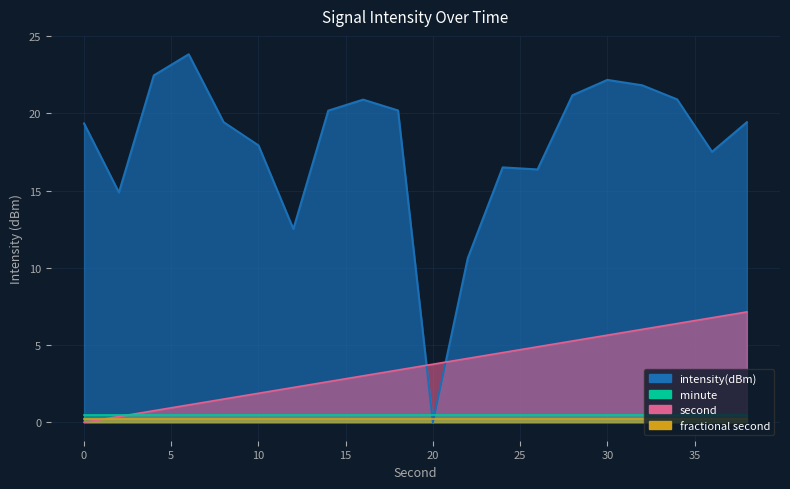

How many data points in intensity(dBm) are less than 19?

8